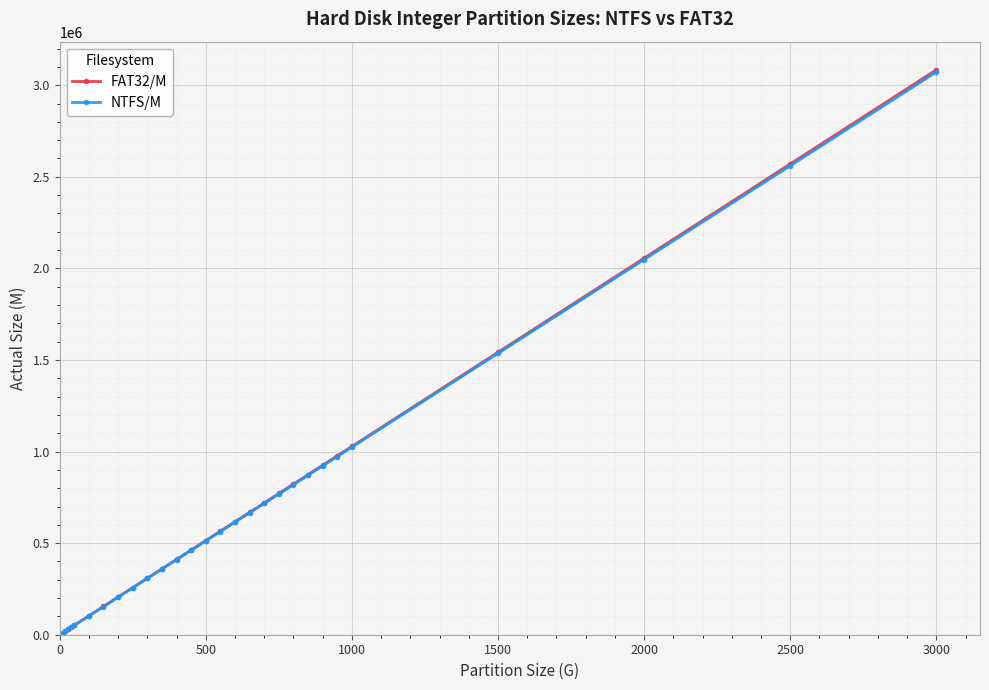

What is the greatest value displayed?

3083996